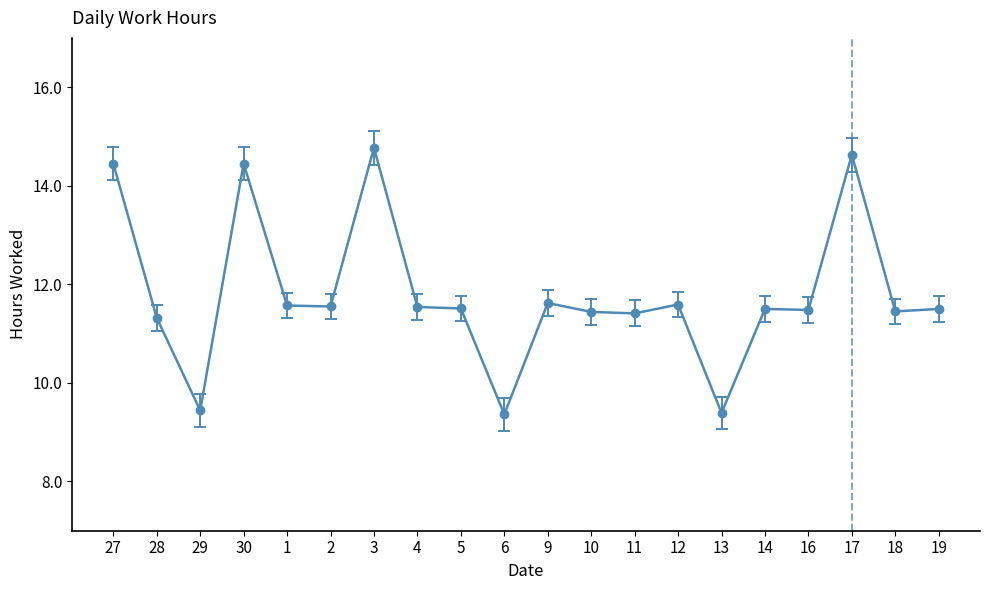

What is the ratio of the value at 11 to the value at 16?

1.0